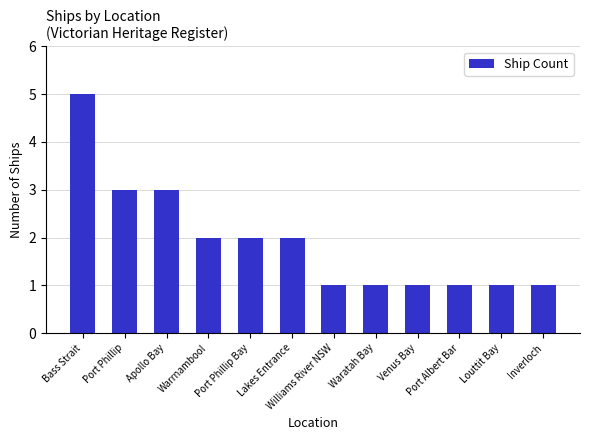

What is the label of the 10th bar from the right?

Apollo Bay